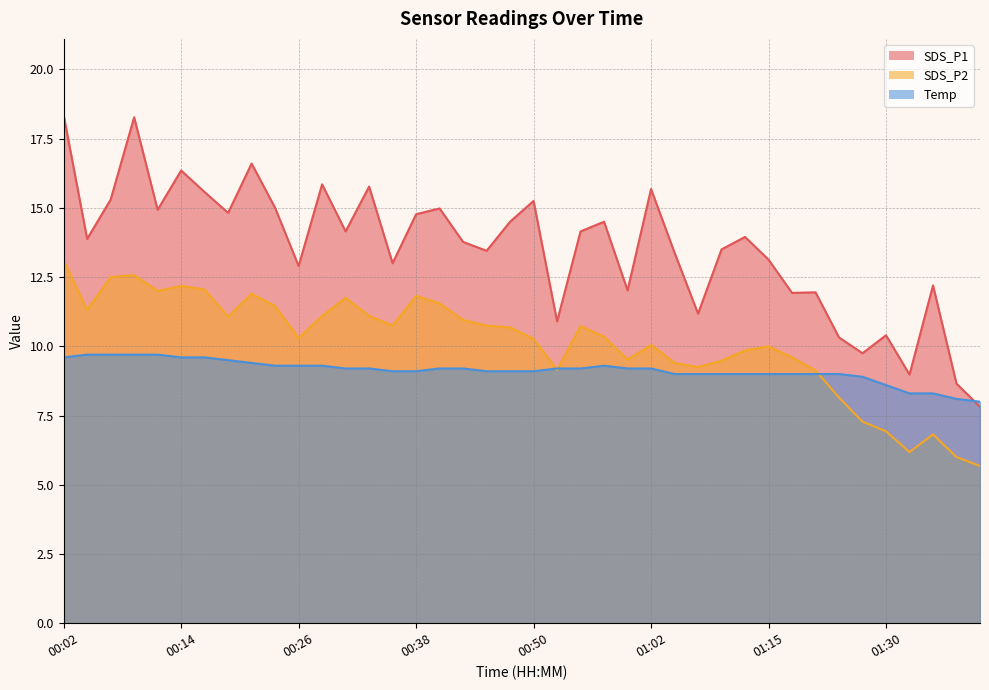

Reading left to right, what are all the values shown in this chart?

SDS_P1: 18.4	13.9	15.3	18.3	14.9	16.4	15.6	14.8	16.6	15.0	12.9	15.8	14.2	15.8	13.0	14.8	15.0	13.8	13.4	14.5	15.2	10.9	14.2	14.5	12.0	15.7	13.4	11.2	13.5	13.9	13.1	11.9	11.9	10.3	9.8	10.4	9.0	12.2	8.7	7.8
SDS_P2: 13.1	11.3	12.5	12.6	12.0	12.2	12.1	11.1	11.9	11.4	10.3	11.1	11.8	11.1	10.8	11.8	11.6	10.9	10.8	10.7	10.3	9.2	10.7	10.3	9.5	10.1	9.4	9.2	9.5	9.8	10.0	9.6	9.1	8.2	7.3	6.9	6.2	6.8	6.0	5.7
Temp: 9.6	9.7	9.7	9.7	9.7	9.6	9.6	9.5	9.4	9.3	9.3	9.3	9.2	9.2	9.1	9.1	9.2	9.2	9.1	9.1	9.1	9.2	9.2	9.3	9.2	9.2	9.0	9.0	9.0	9.0	9.0	9.0	9.0	9.0	8.9	8.6	8.3	8.3	8.1	8.0